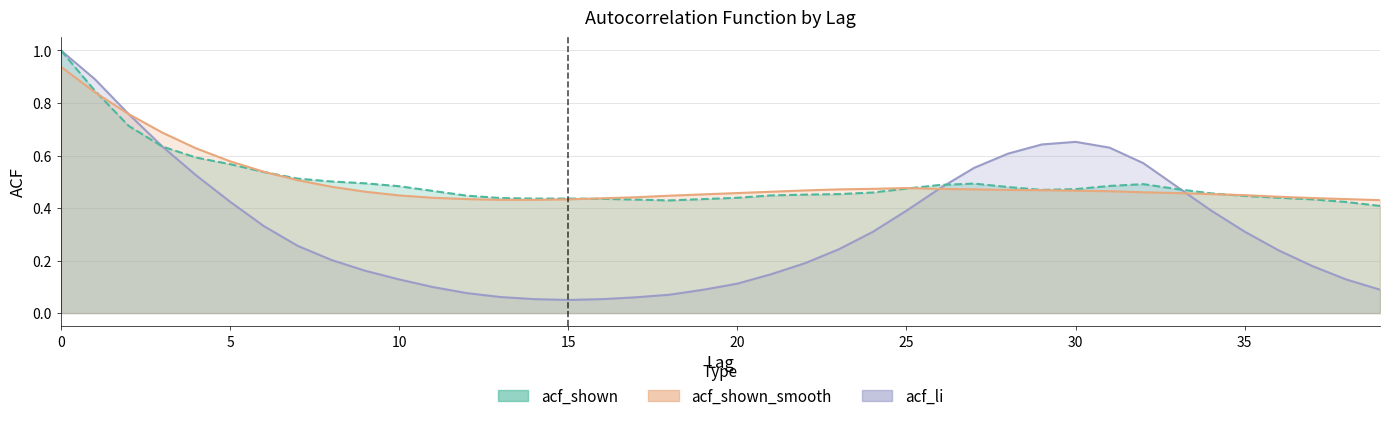

Reading left to right, list all the values displayed in this chart.

acf_li: 1.0	0.9	0.8	0.6	0.5	0.4	0.3	0.3	0.2	0.2	0.1	0.1	0.1	0.1	0.1	0.1	0.1	0.1	0.1	0.1	0.1	0.1	0.2	0.2	0.3	0.4	0.5	0.6	0.6	0.6	0.7	0.6	0.6	0.5	0.4	0.3	0.2	0.2	0.1	0.1
acf_shown: 1.0	0.8	0.7	0.6	0.6	0.6	0.5	0.5	0.5	0.5	0.5	0.5	0.4	0.4	0.4	0.4	0.4	0.4	0.4	0.4	0.4	0.4	0.5	0.5	0.5	0.5	0.5	0.5	0.5	0.5	0.5	0.5	0.5	0.5	0.5	0.4	0.4	0.4	0.4	0.4
acf_shown_smooth: 0.9	0.8	0.8	0.7	0.6	0.6	0.5	0.5	0.5	0.5	0.4	0.4	0.4	0.4	0.4	0.4	0.4	0.4	0.4	0.5	0.5	0.5	0.5	0.5	0.5	0.5	0.5	0.5	0.5	0.5	0.5	0.5	0.5	0.5	0.5	0.4	0.4	0.4	0.4	0.4